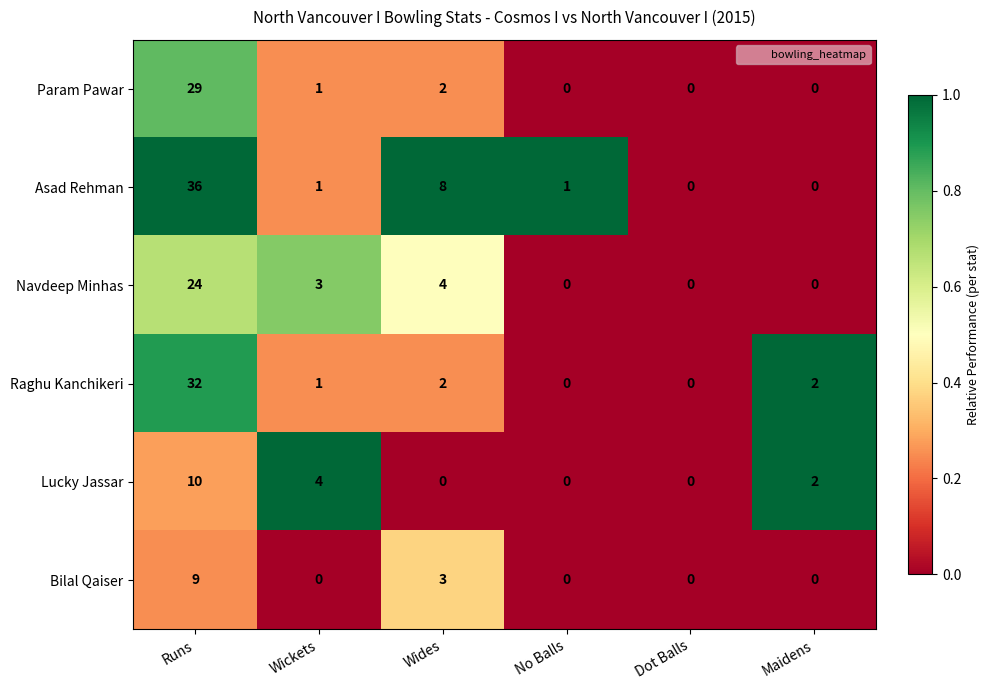

Between No Balls and Dot Balls, which series saw the biggest shift?

Asad Rehman